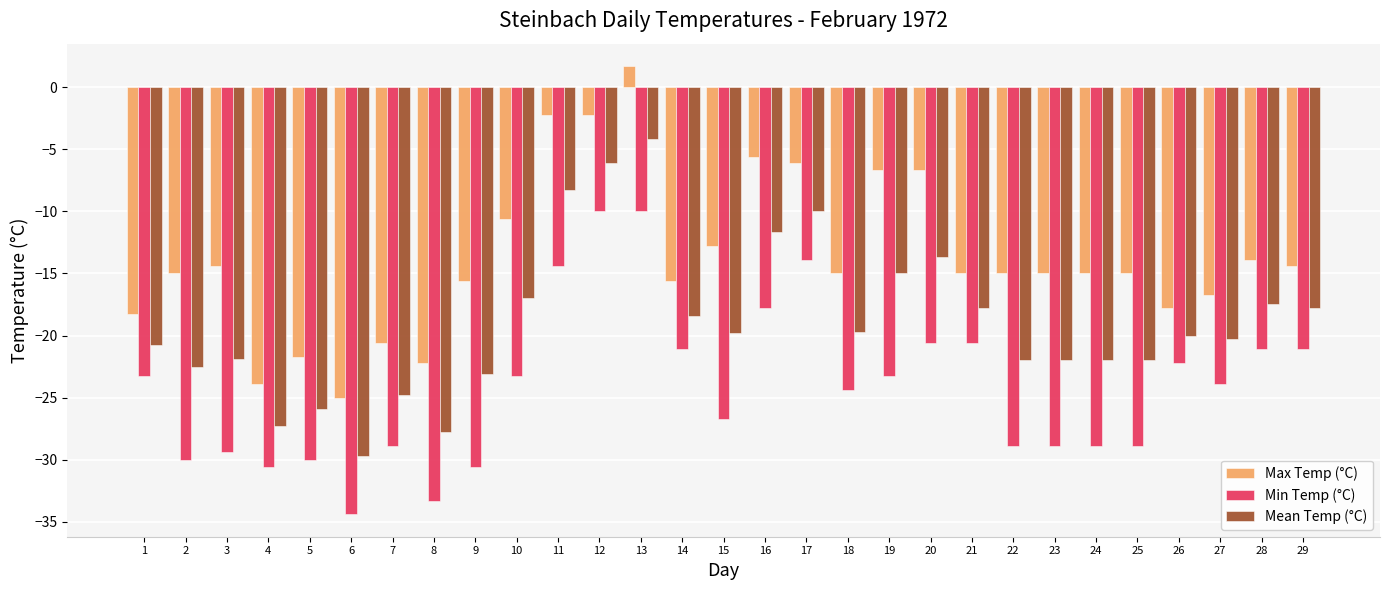

True or false: Min Temp (°C) has a value of -35.2 at 19.

False